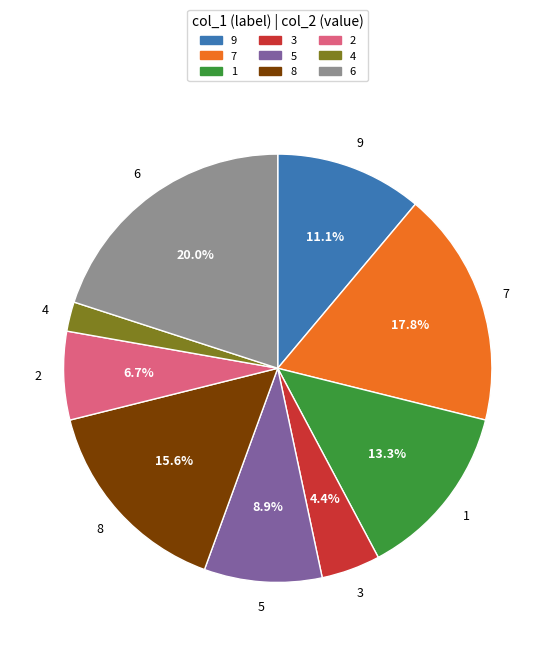

How many segments does this pie chart have?

9